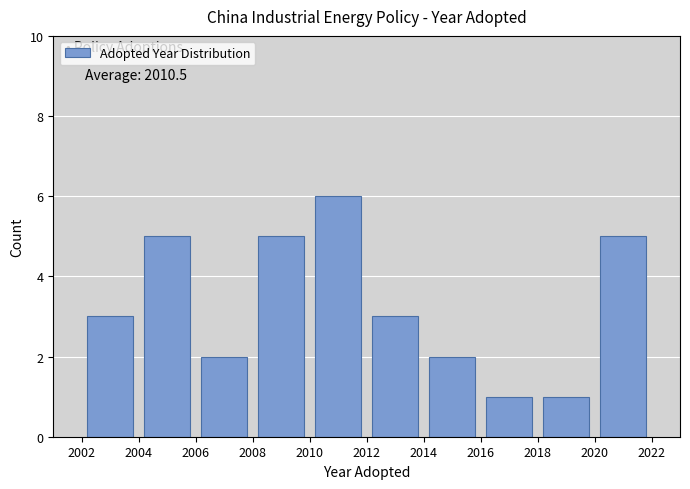

Over which range of the x-axis is the bar tallest?

2010 to 2012